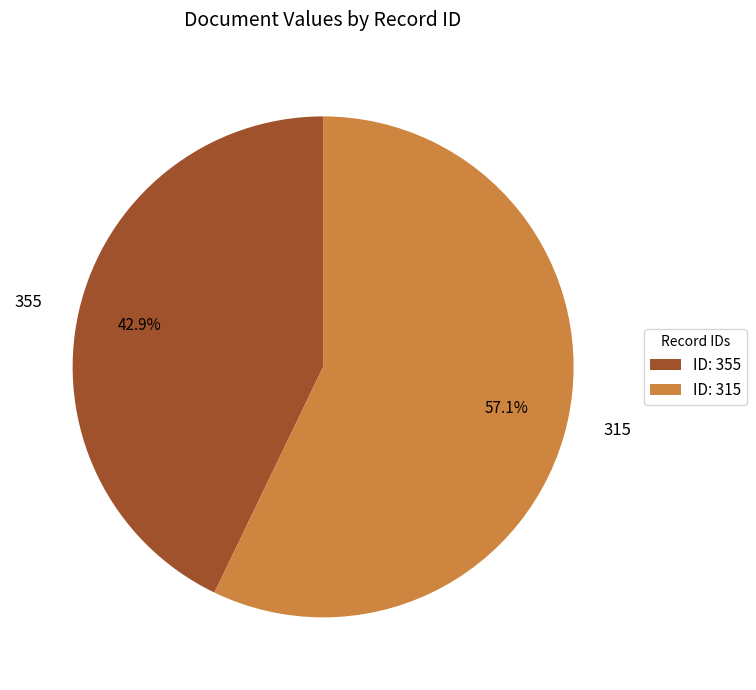

Which has a higher value, 355 or 315?

315